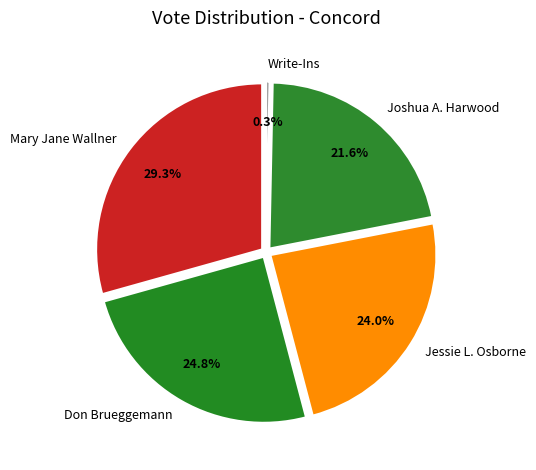

To the nearest percent, what is the combined percentage of Joshua A. Harwood and Mary Jane Wallner?

51%